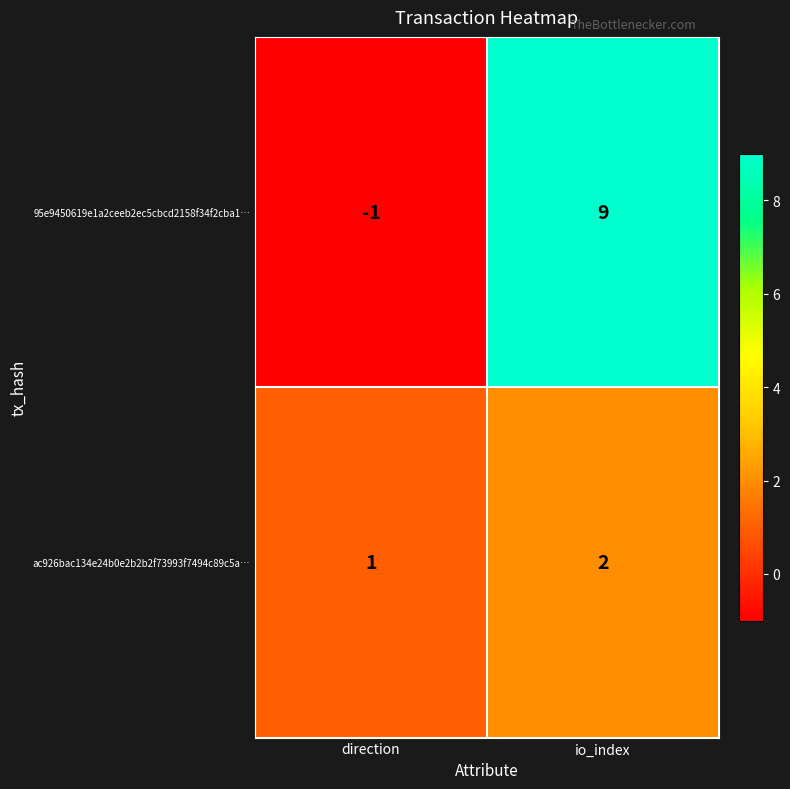

Rank the series by their maximum value, from highest to lowest.

95e9450619e1a2ceeb2ec5cbcd2158f34f2cba1…, ac926bac134e24b0e2b2b2f73993f7494c89c5a…